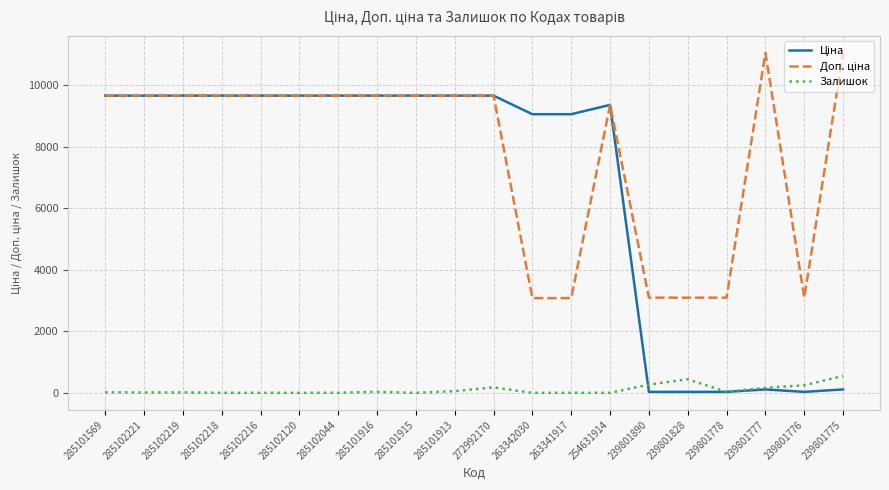

What is the highest value of the Залишок series?

549.0